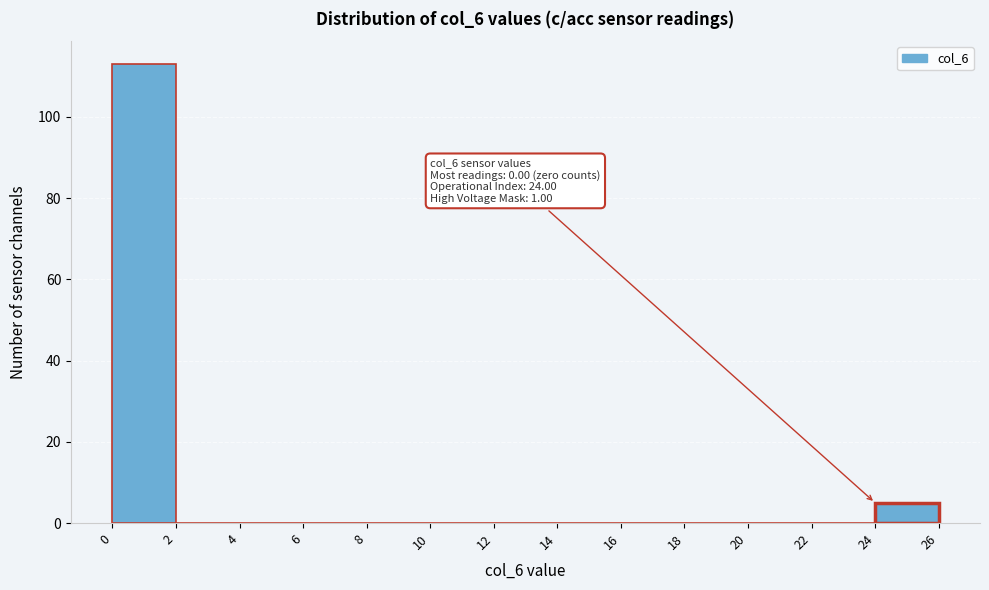

Over which range of the x-axis is the bar tallest?

0 to 2